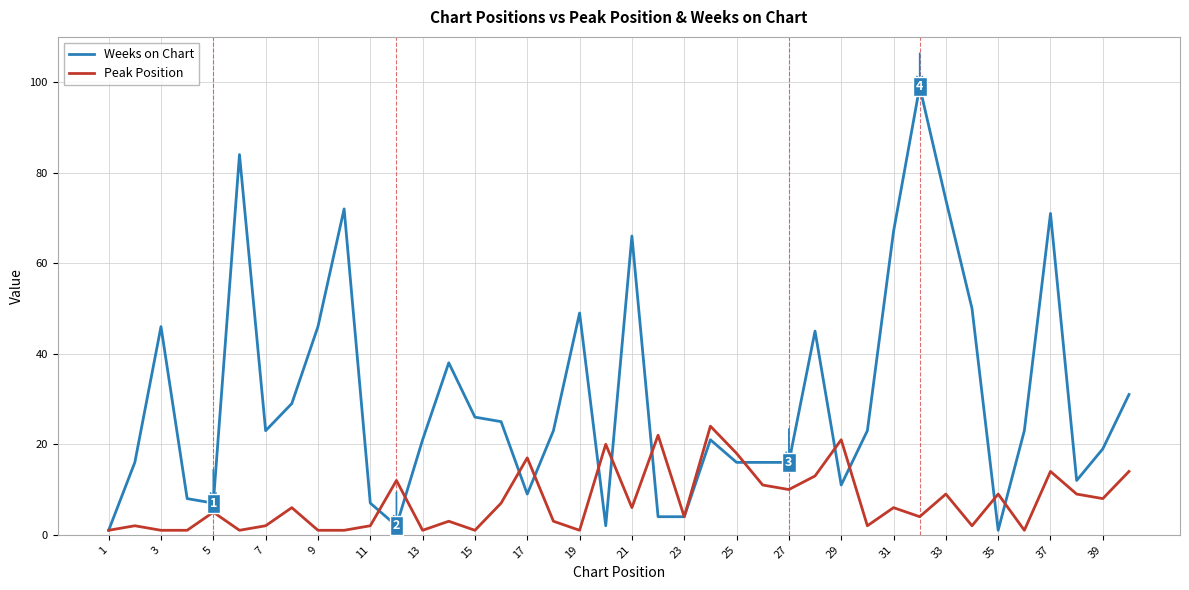

Reading left to right, extract all data points from this chart.

Weeks on Chart: 1	16	46	8	7	84	23	29	46	72	7	2	21	38	26	25	9	23	49	2	66	4	4	21	16	16	16	45	11	23	67	99	74	50	1	23	71	12	19	31
Peak Position: 1	2	1	1	5	1	2	6	1	1	2	12	1	3	1	7	17	3	1	20	6	22	4	24	18	11	10	13	21	2	6	4	9	2	9	1	14	9	8	14